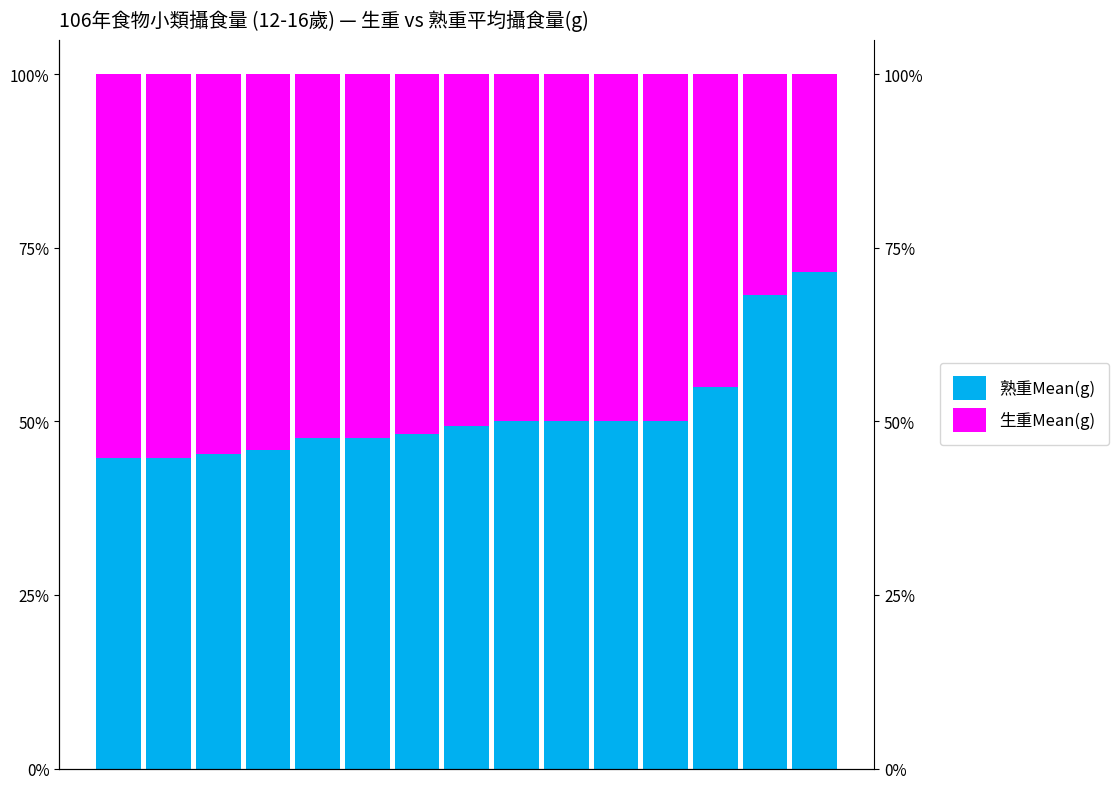

At which label does 熟重Mean(g) first exceed 49?

7